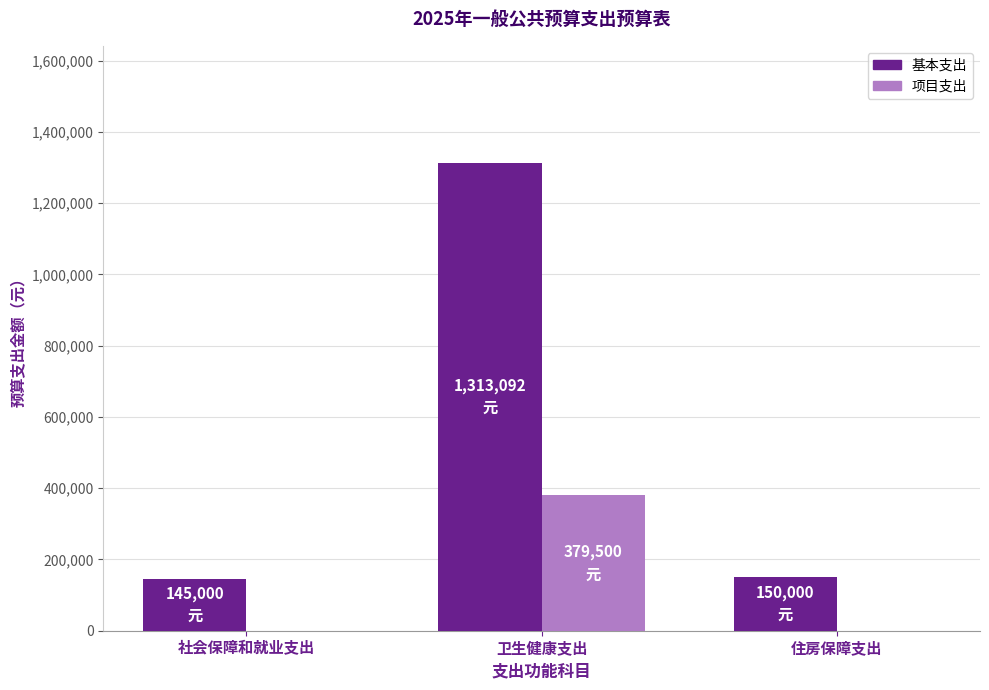

True or false: 基本支出 has a value of 1313092 at 卫生健康支出.

True